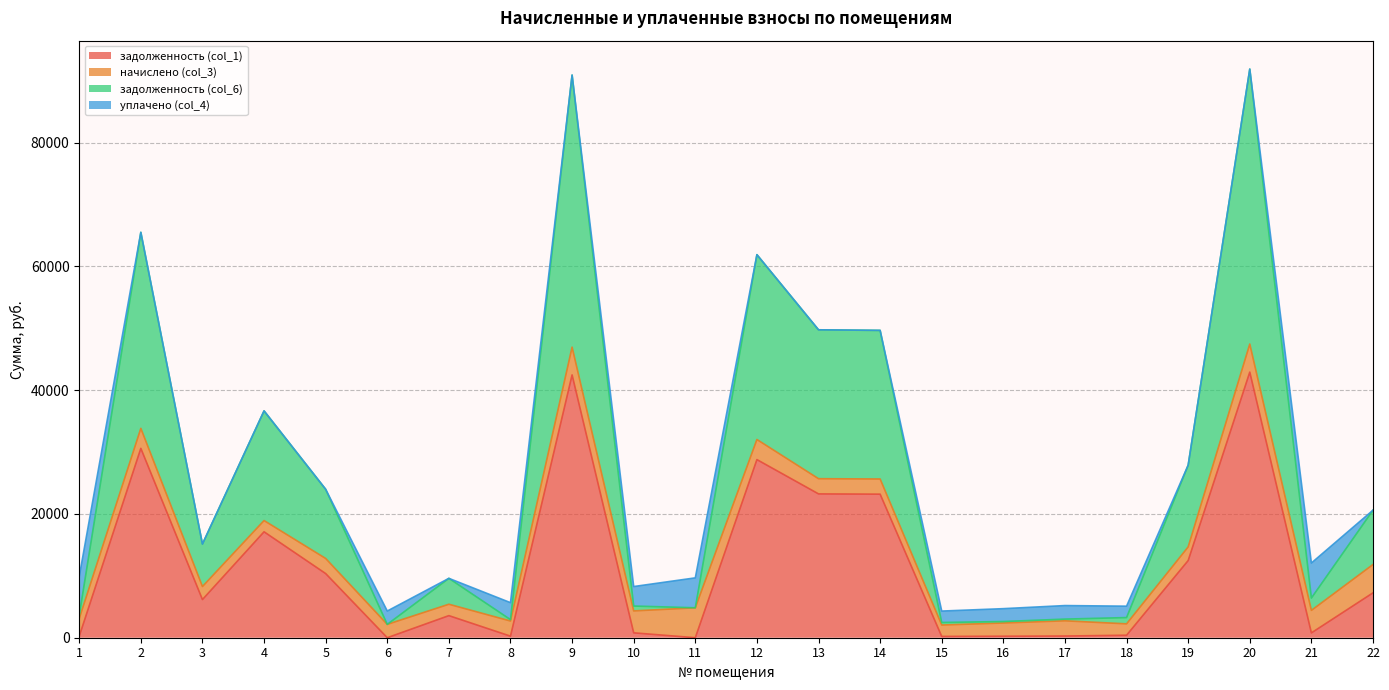

Which series has the widest spread of values?

задолженность (col_6)